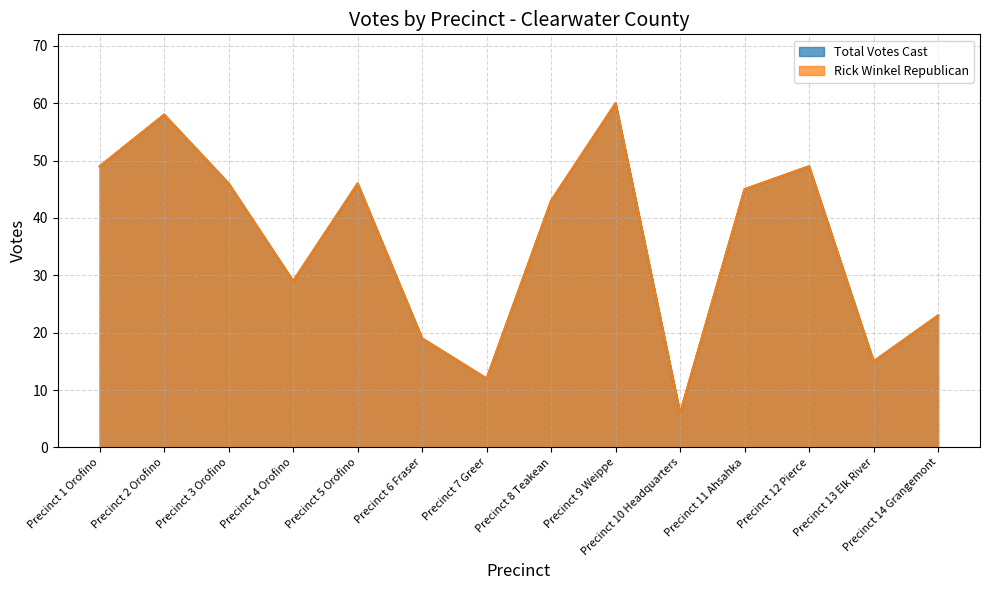

Rank the series at Precinct 3 Orofino from lowest to highest value.

Rick Winkel Republican, Total Votes Cast